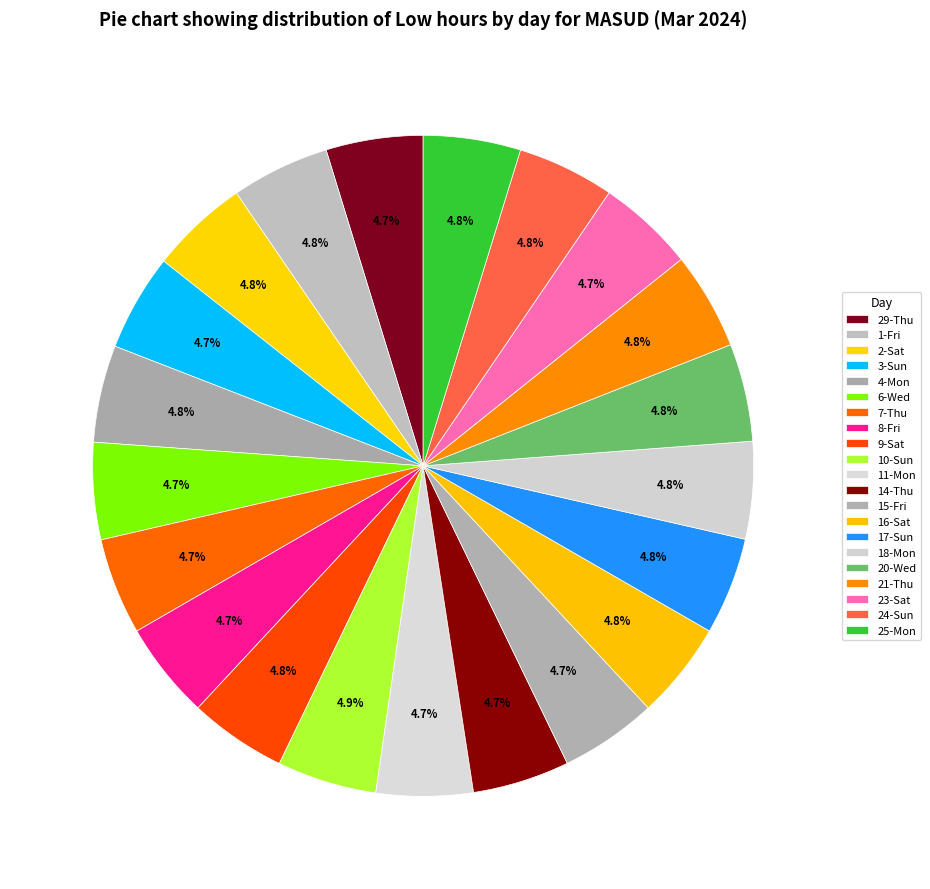

Rank the categories by value from highest to lowest.

10-Sun, 2-Sat, 1-Fri, 20-Wed, 21-Thu, 9-Sat, 17-Sun, 18-Mon, 25-Mon, 24-Sun, 4-Mon, 16-Sat, 29-Thu, 8-Fri, 14-Thu, 23-Sat, 6-Wed, 15-Fri, 3-Sun, 7-Thu, 11-Mon